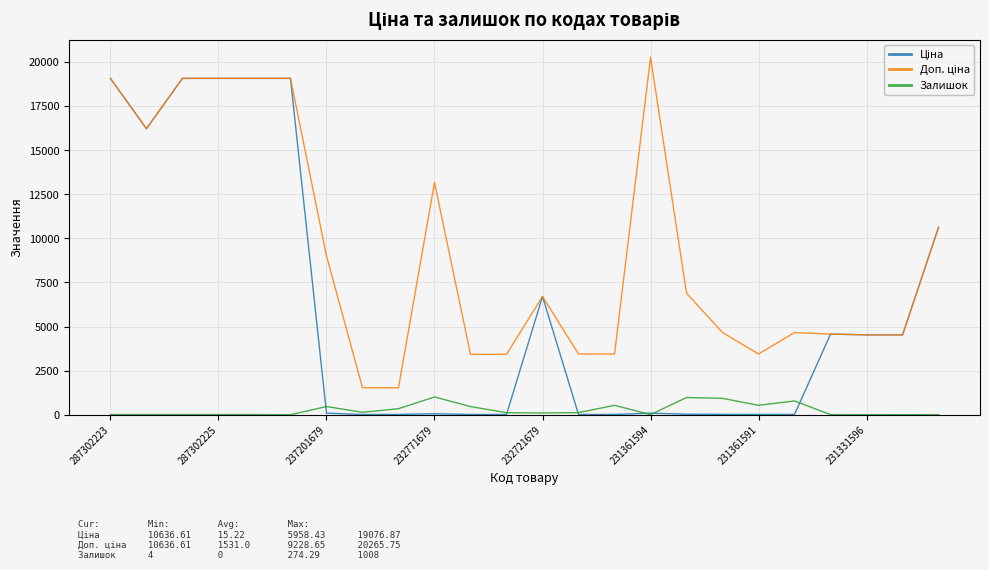

True or false: Доп. ціна and Залишок cross at least once.

False